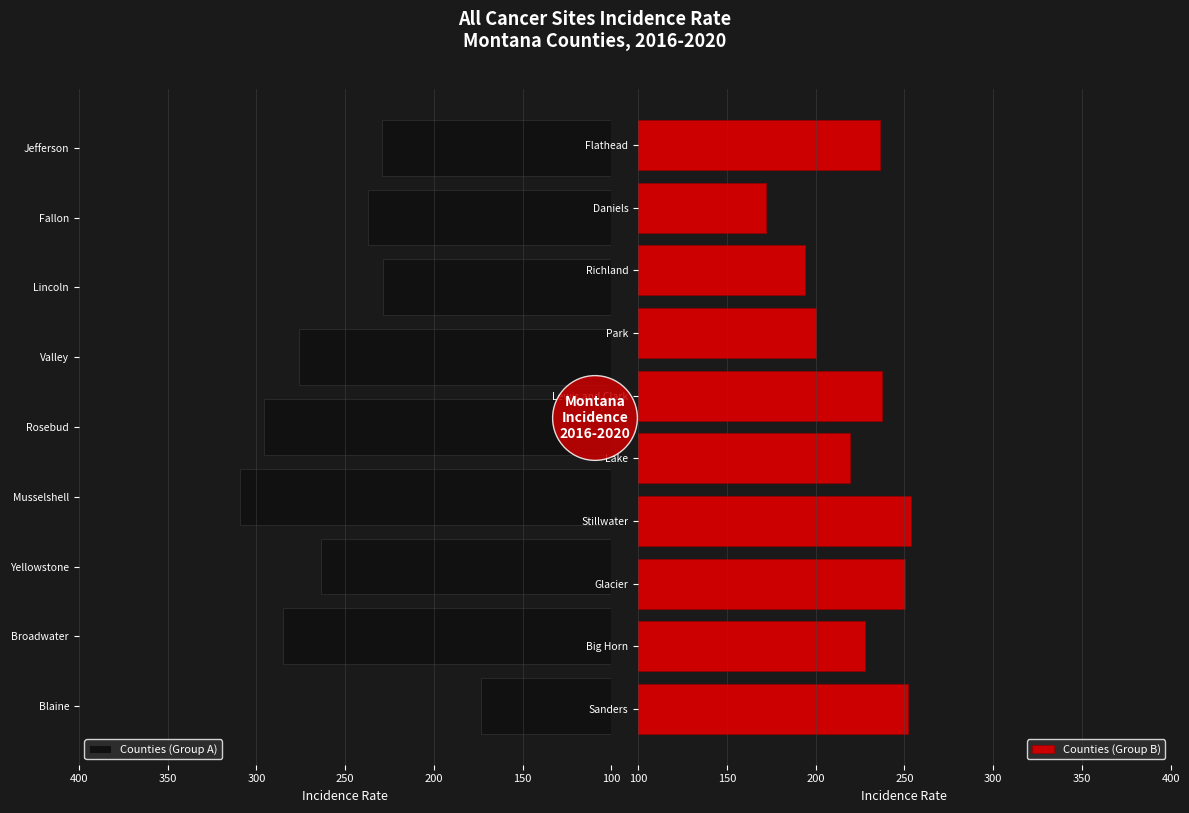

Which label corresponds to the largest value in the chart?

Musselshell